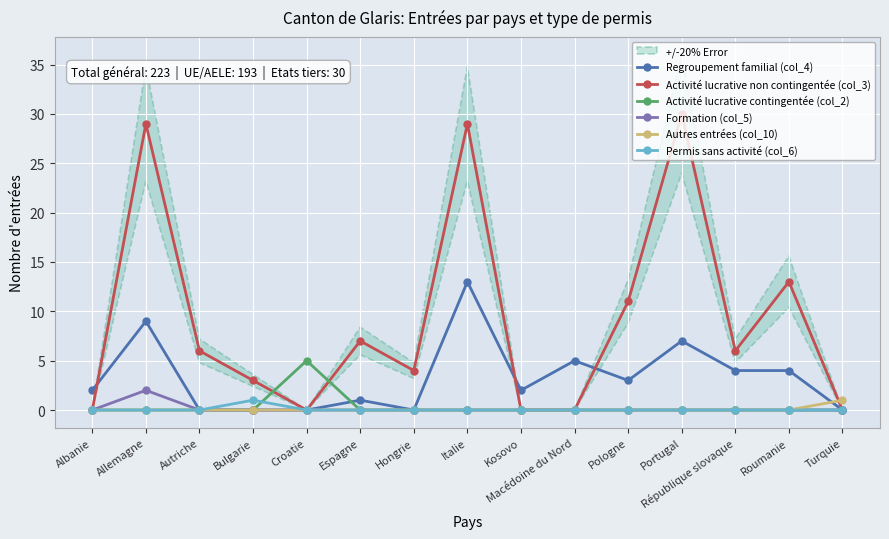

True or false: Activité lucrative non contingentée (col_3) has a value of 13 at Macédoine du Nord.

False